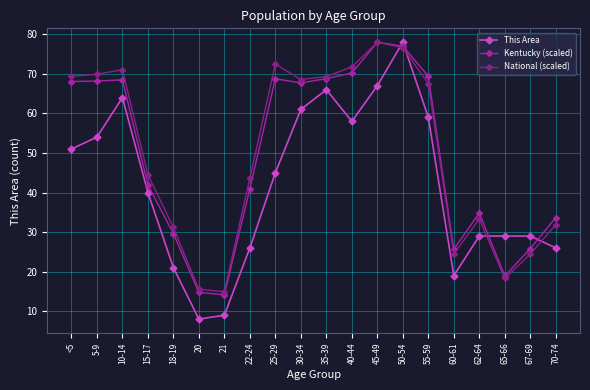

True or false: Kentucky (scaled) has more than 1 points higher than both neighbors.

True